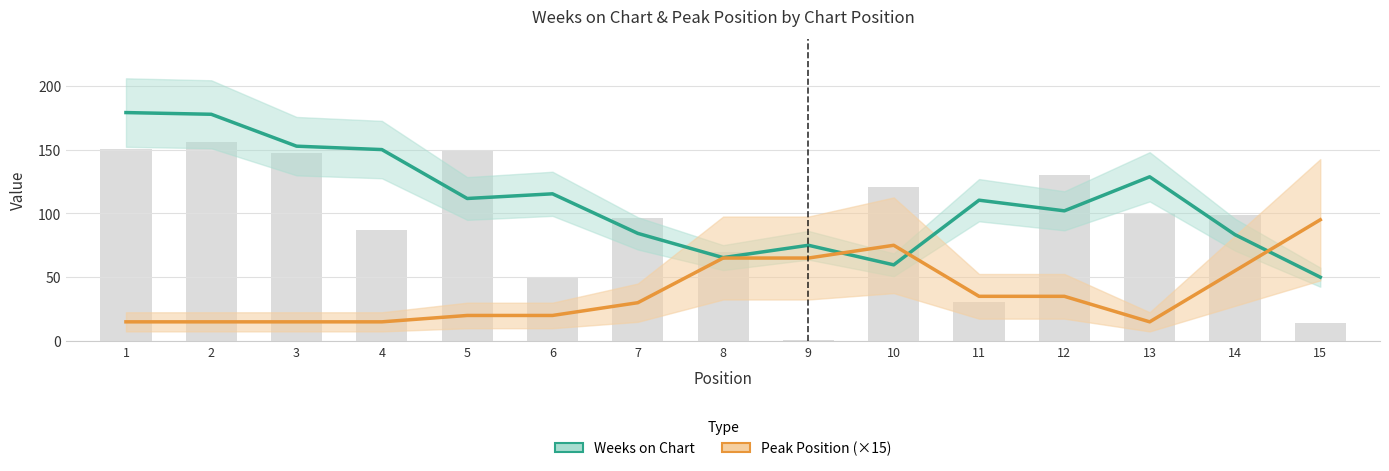

Does the chart contain any negative values?

No